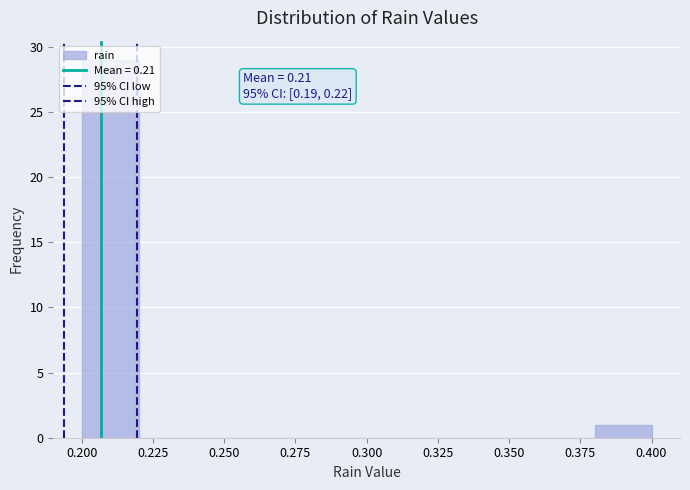

Which range on the x-axis has the tallest bar?

0.20 to 0.22